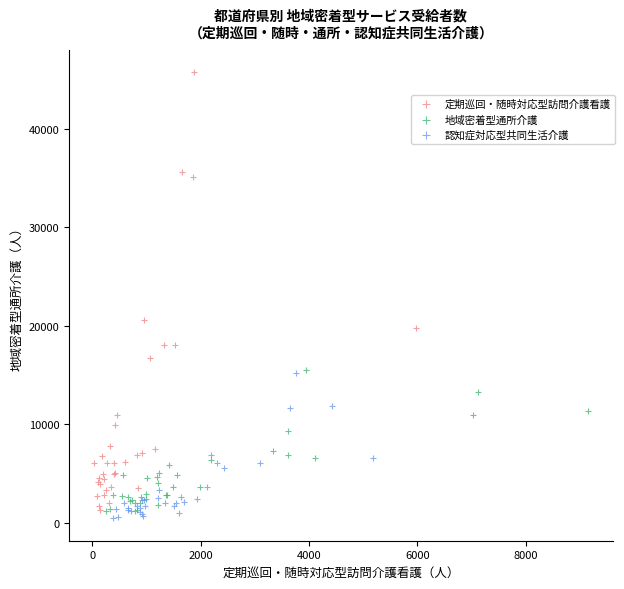

Which series reaches the minimum Y coordinate?

認知症対応型共同生活介護